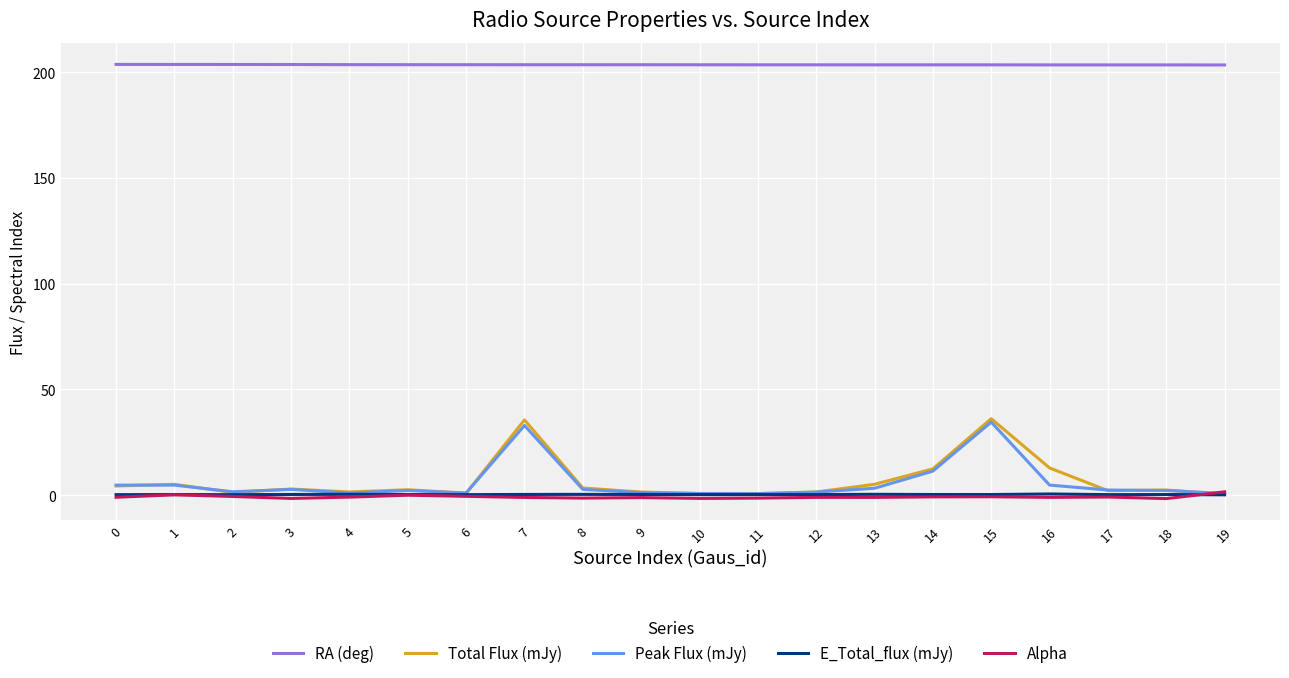

What is the sum of the E_Total_flux (mJy) values at 6 and 16?

0.7